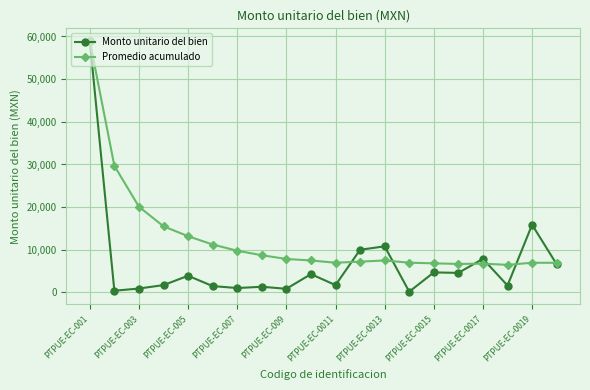

What is the difference between the maximum and minimum values in the Promedio acumulado series?

52501.5